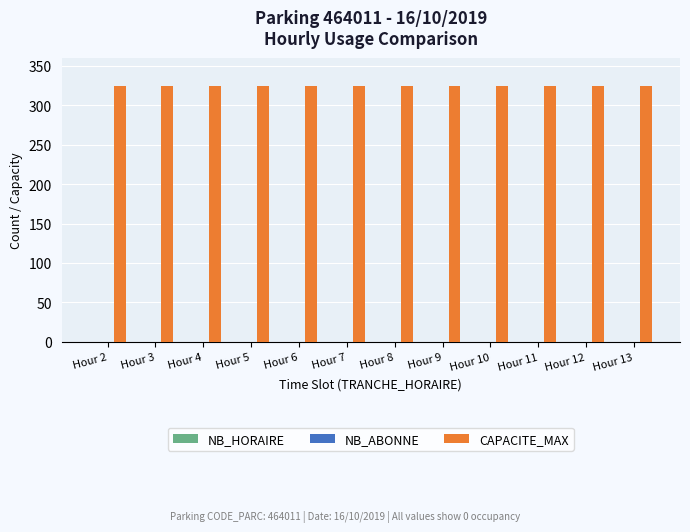

Between Hour 12 and Hour 10, which is larger?

Hour 12